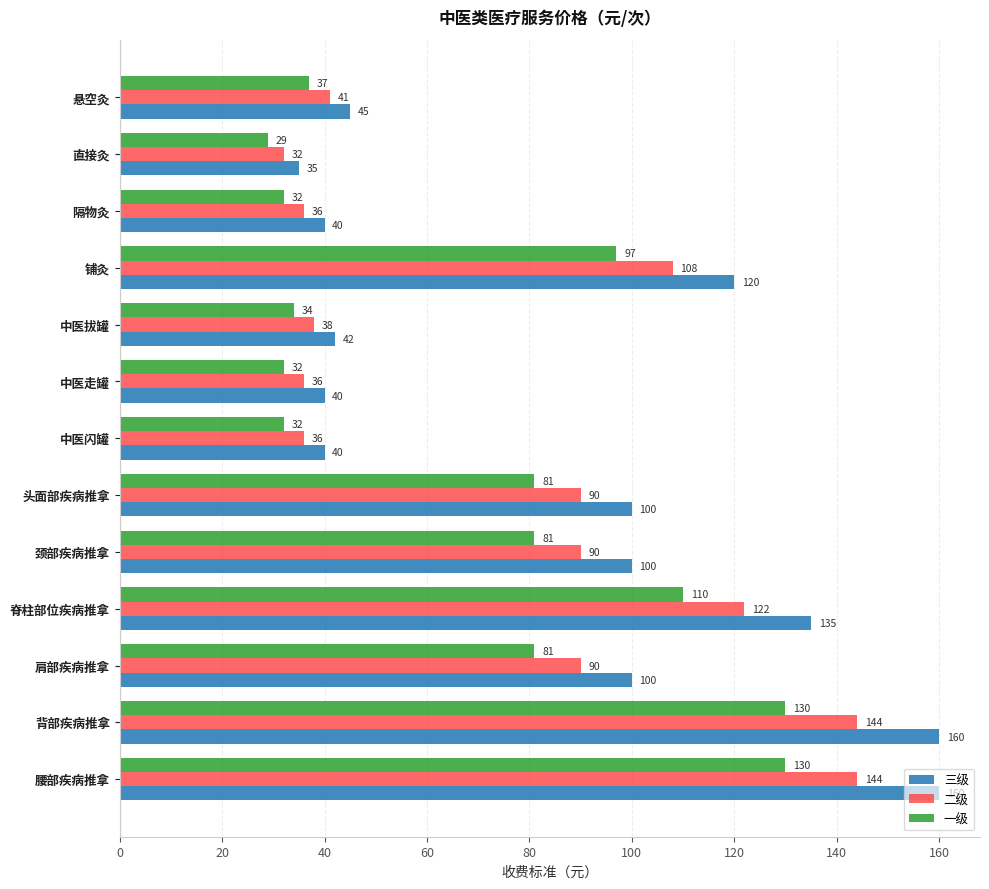

Is it true that 一级 equals 29 at 直接灸?

True